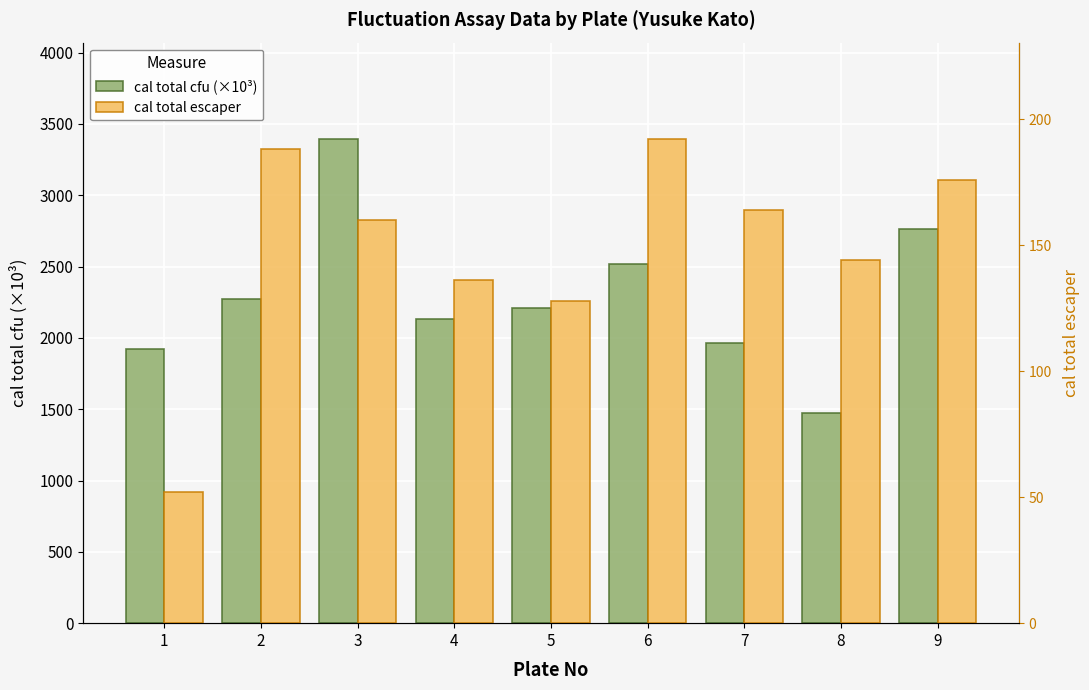

What is the sum of the cal total escaper values at 6 and 1?

244